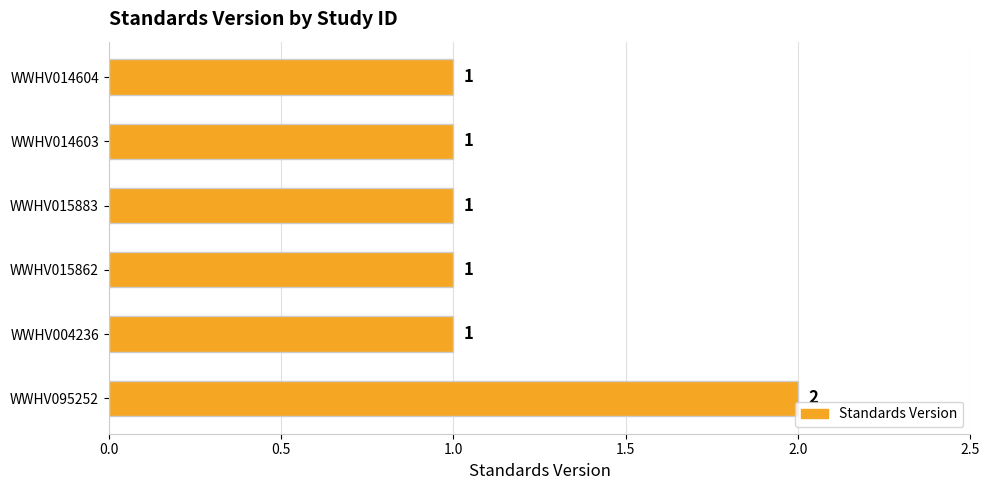

True or false: the data shows 2 at WWHV015862.

False